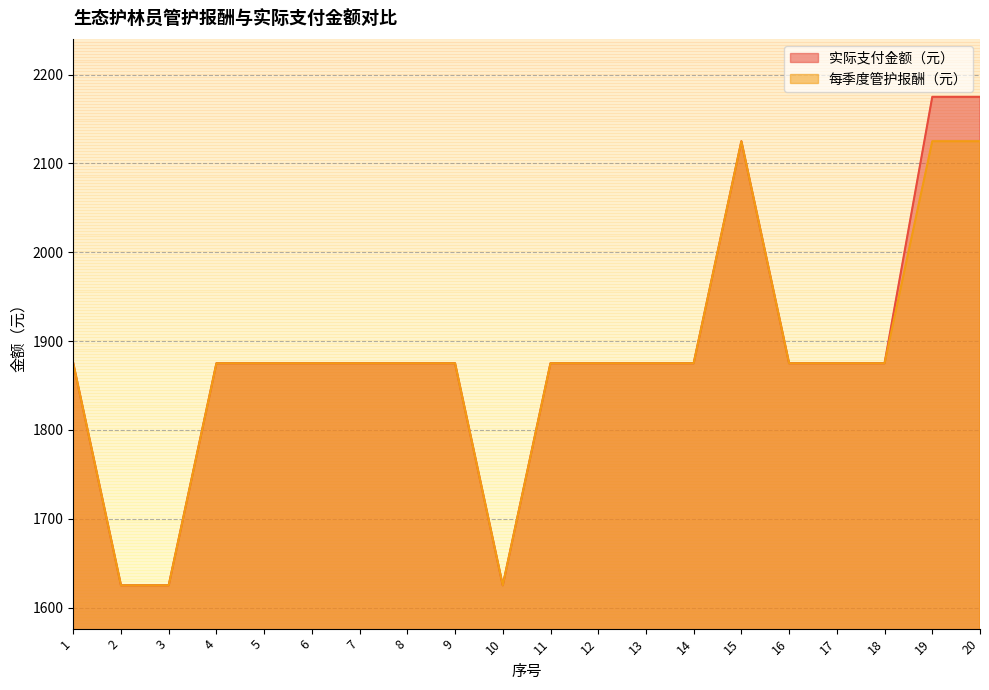

True or false: 每季度管护报酬（元） and 实际支付金额（元） intersect in this chart.

False